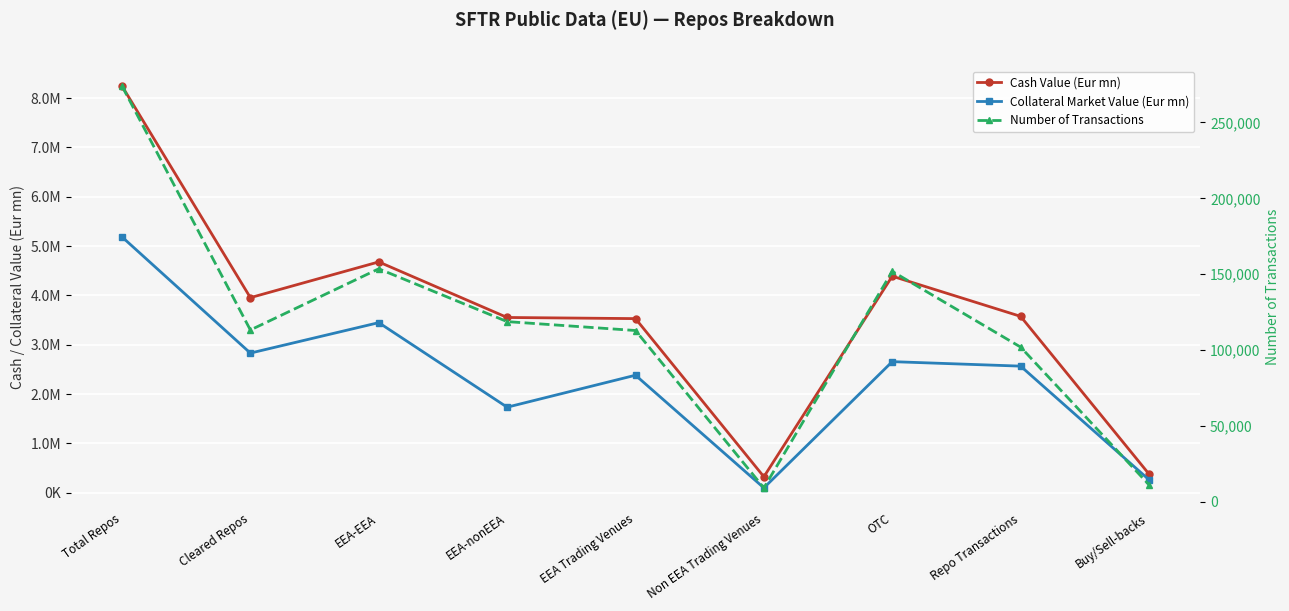

At which category is the sum across all series the highest?

Total Repos